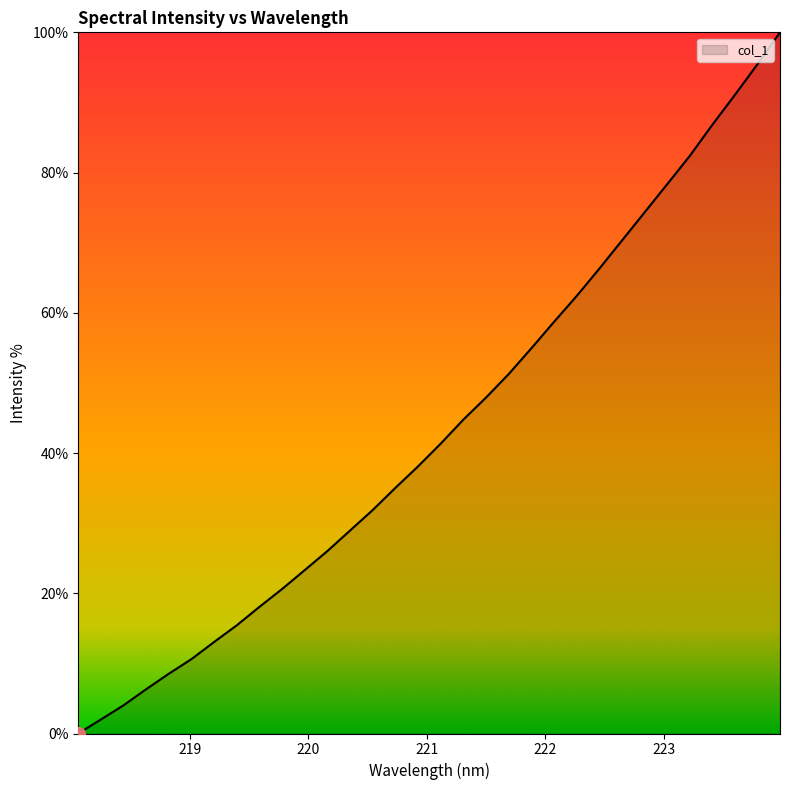

True or false: there are more than 2 points higher than both neighbors.

False